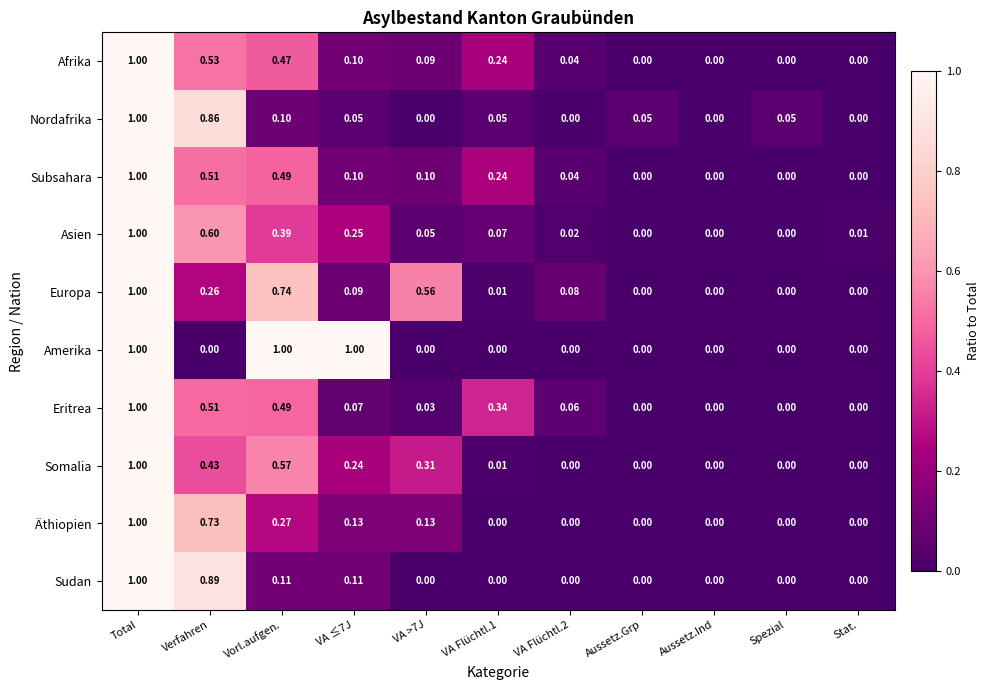

At which label does Europa reach its peak?

Total